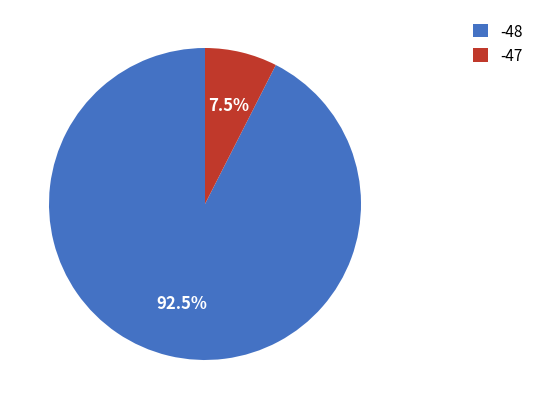

What is the total percentage of -48 and -47?

100.0%